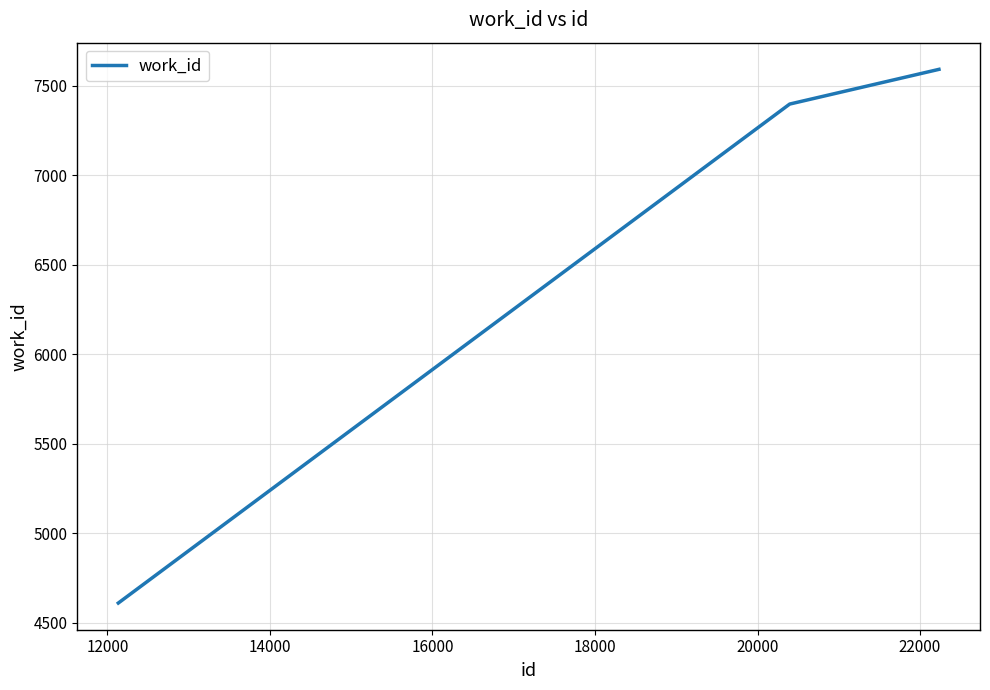

What is the difference between the maximum and minimum values?

2983